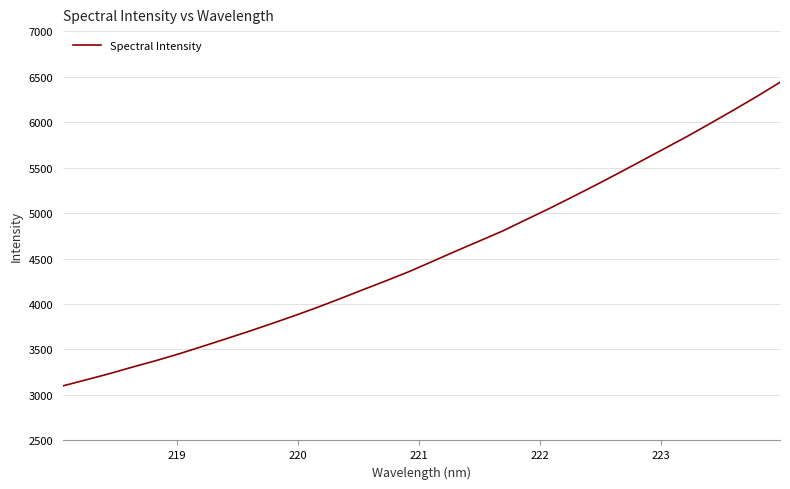

What is the difference between the maximum and minimum values?

3337.2